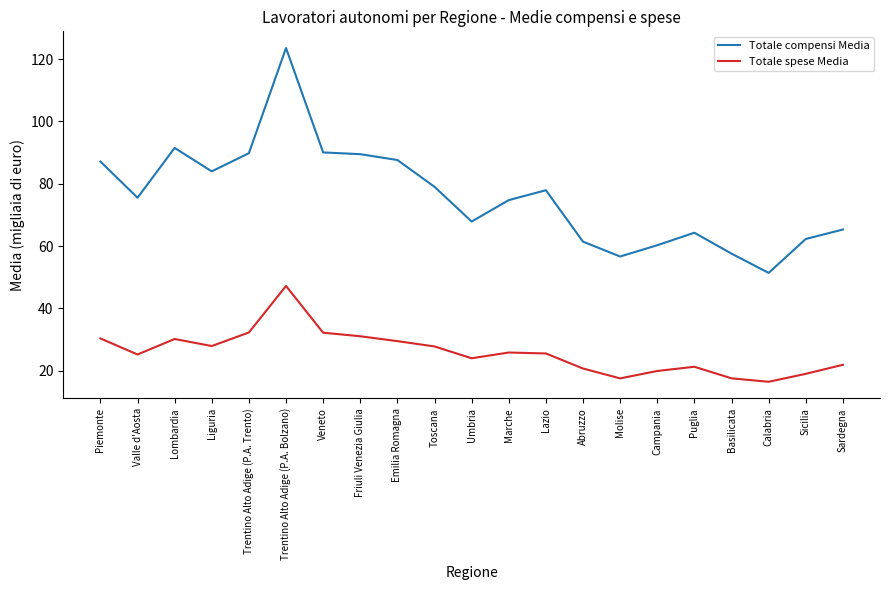

True or false: Totale compensi Media has a value of 162.7 at Trentino Alto Adige (P.A. Bolzano).

False